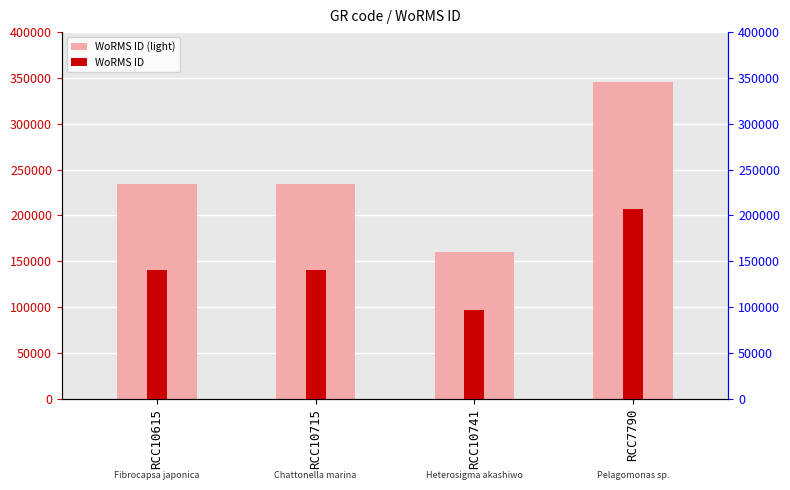

The value of WoRMS ID (light) at RCC10741 is 160585.0. True or false?

True